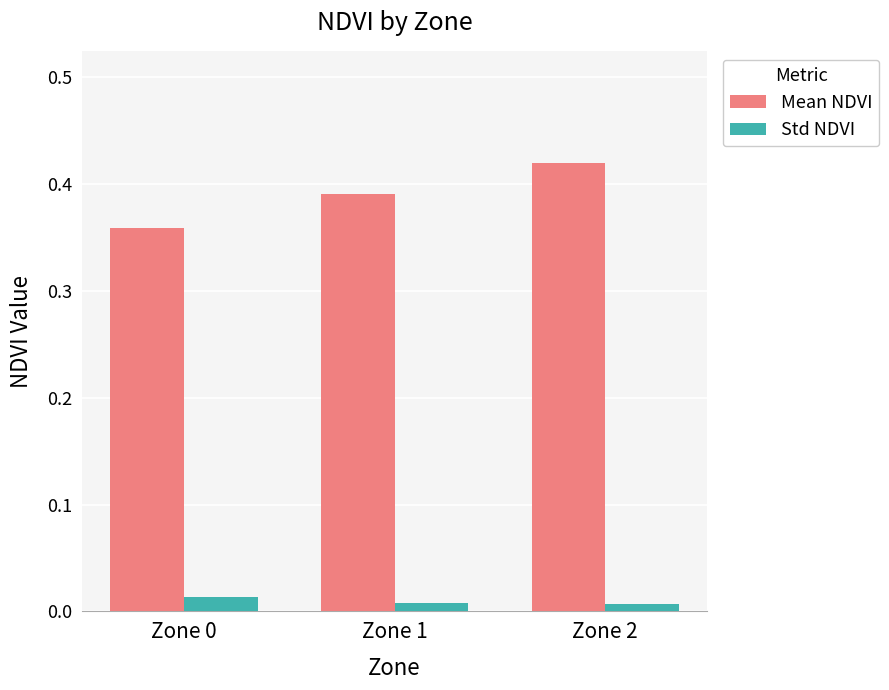

At which category is the sum across all series the highest?

Zone 2